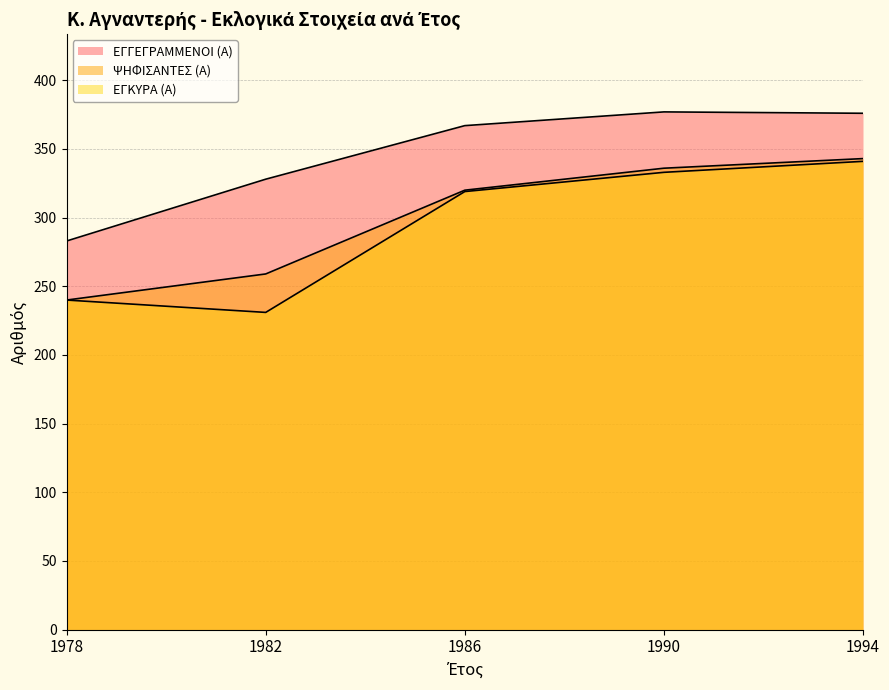

At which label is ΕΓΓΕΓΡΑΜΜΕΝΟΙ (Α) closest to 330?

1982